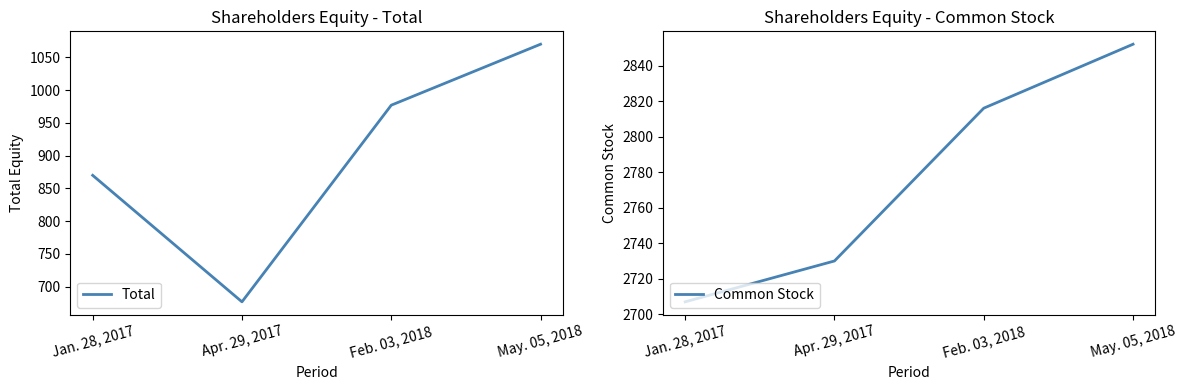

True or false: Common Stock and Total cross at least once.

False